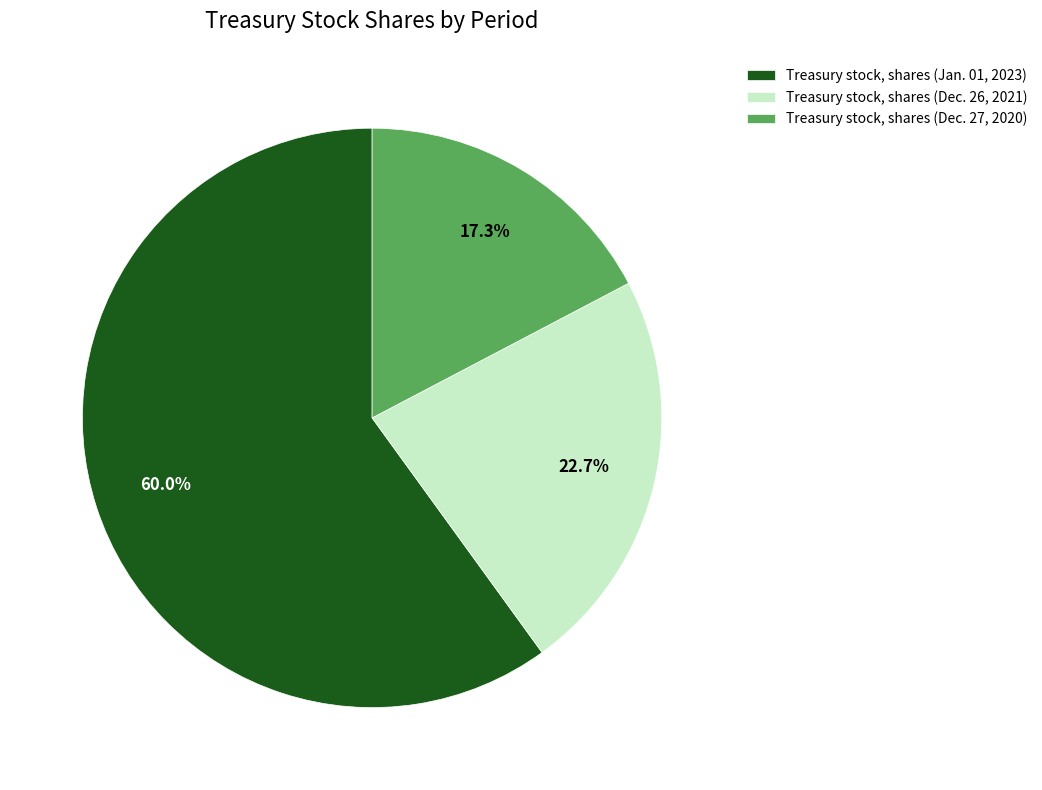

To the nearest percent, what is the combined percentage of Treasury stock, shares (Dec. 27, 2020) and Treasury stock, shares (Dec. 26, 2021)?

40%